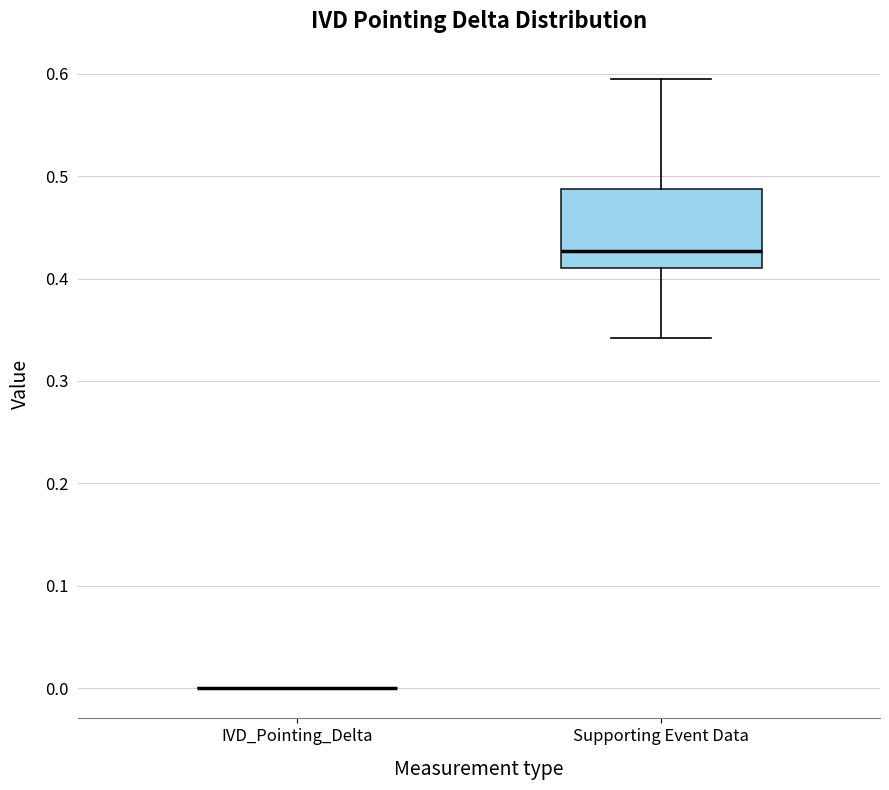

Which box is the tallest, from its lower edge to its upper edge?

Supporting Event Data